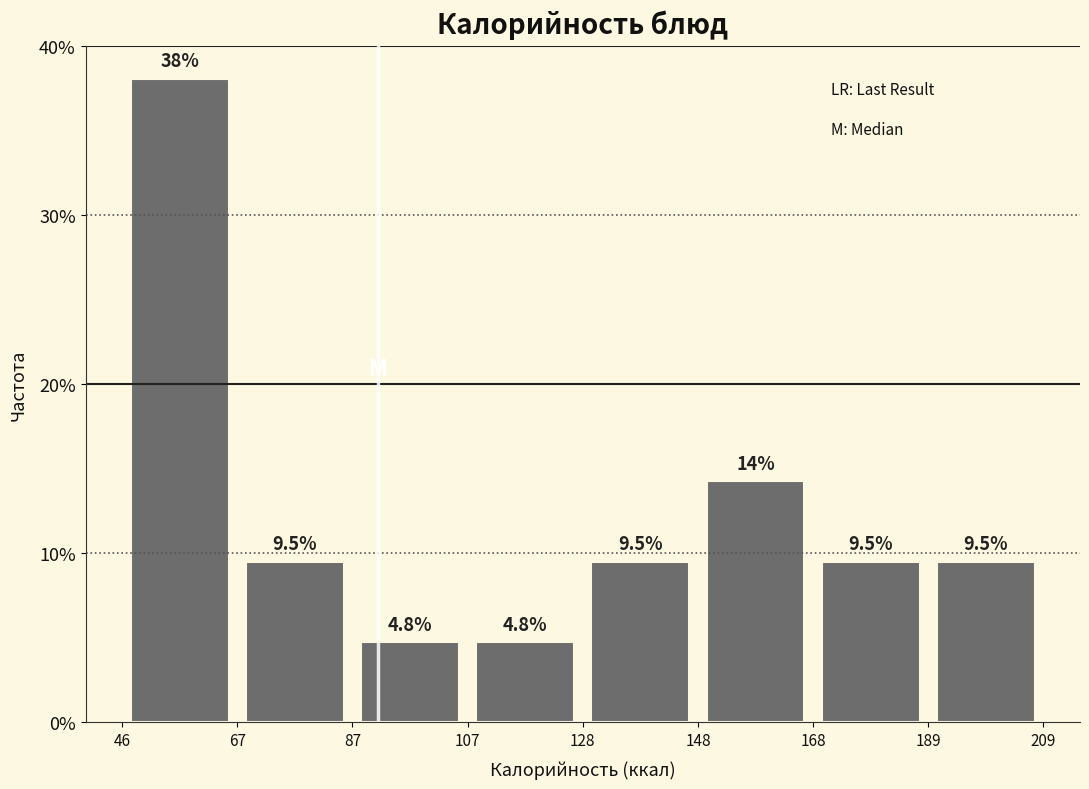

Which range on the x-axis has the tallest bar?

46 to 67